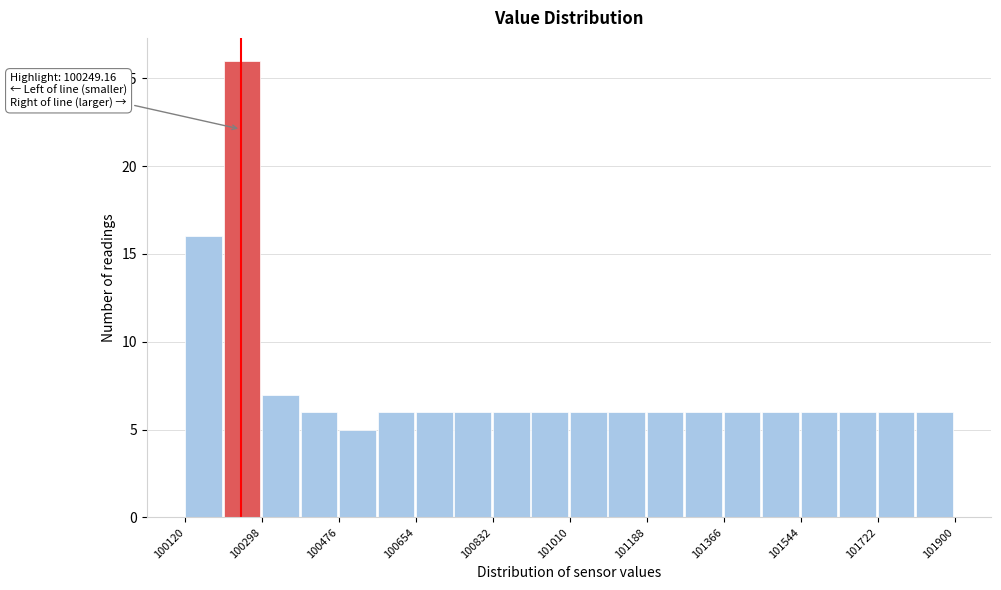

Over which range of the x-axis is the bar tallest?

100200 to 100300